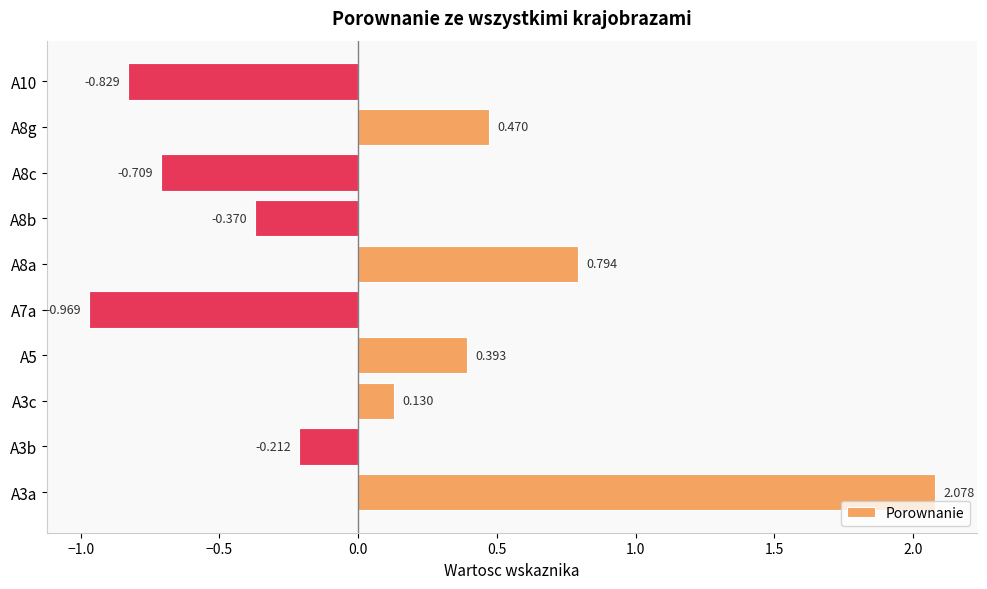

How many categories are shown in the chart?

10